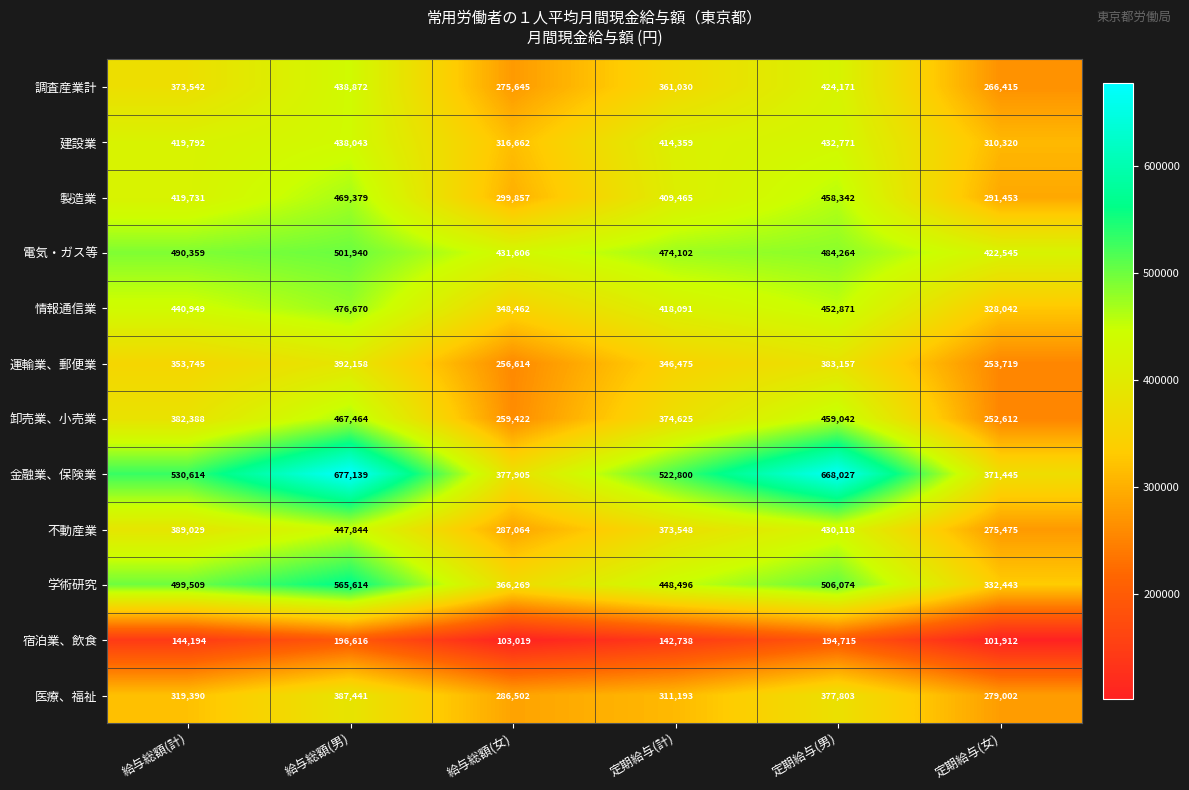

What is the difference between the maximum and minimum values in the 金融業、保険業 series?

305694